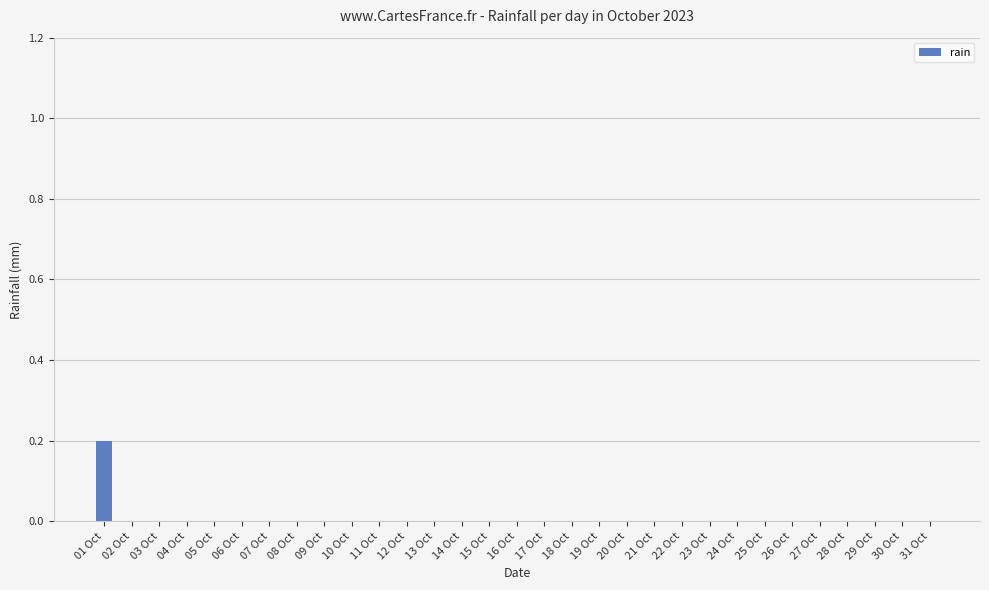

The chart shows a value of 0.1 at 27 Oct. True or false?

False